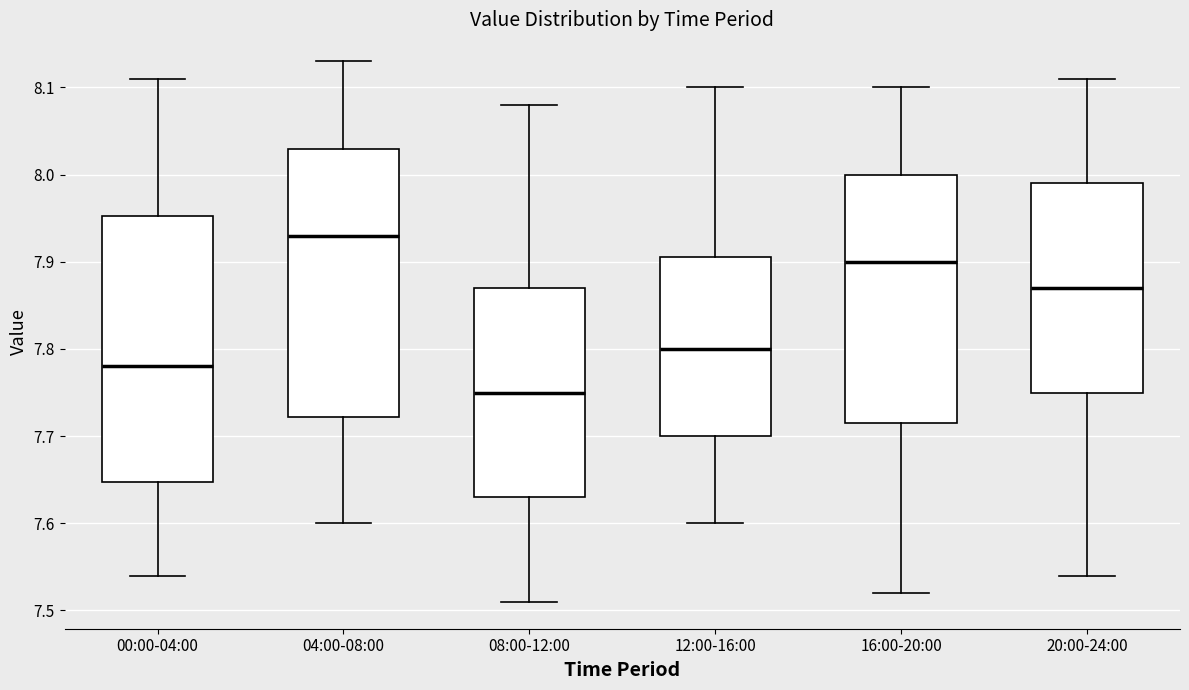

Reading left to right, transcribe this box plot: for each box, give where its median line is, the range the box spans, and where its two whiskers end, as read against the y-axis. The values are not printed on the chart, so give them approximately, as read against the axis.

00:00-04:00: median 7.78, box 7.65 to 7.95, whiskers 7.54 to 8.11
04:00-08:00: median 7.93, box 7.72 to 8.03, whiskers 7.60 to 8.13
08:00-12:00: median 7.75, box 7.63 to 7.87, whiskers 7.51 to 8.08
12:00-16:00: median 7.80, box 7.70 to 7.91, whiskers 7.60 to 8.10
16:00-20:00: median 7.90, box 7.72 to 8.00, whiskers 7.52 to 8.10
20:00-24:00: median 7.87, box 7.75 to 7.99, whiskers 7.54 to 8.11